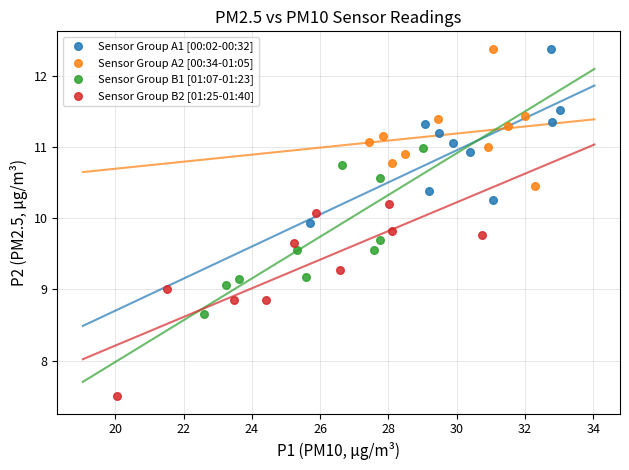

What are all the series names shown in the legend?

Sensor Group A1 [00:02-00:32], Sensor Group A2 [00:34-01:05], Sensor Group B1 [01:07-01:23], Sensor Group B2 [01:25-01:40]